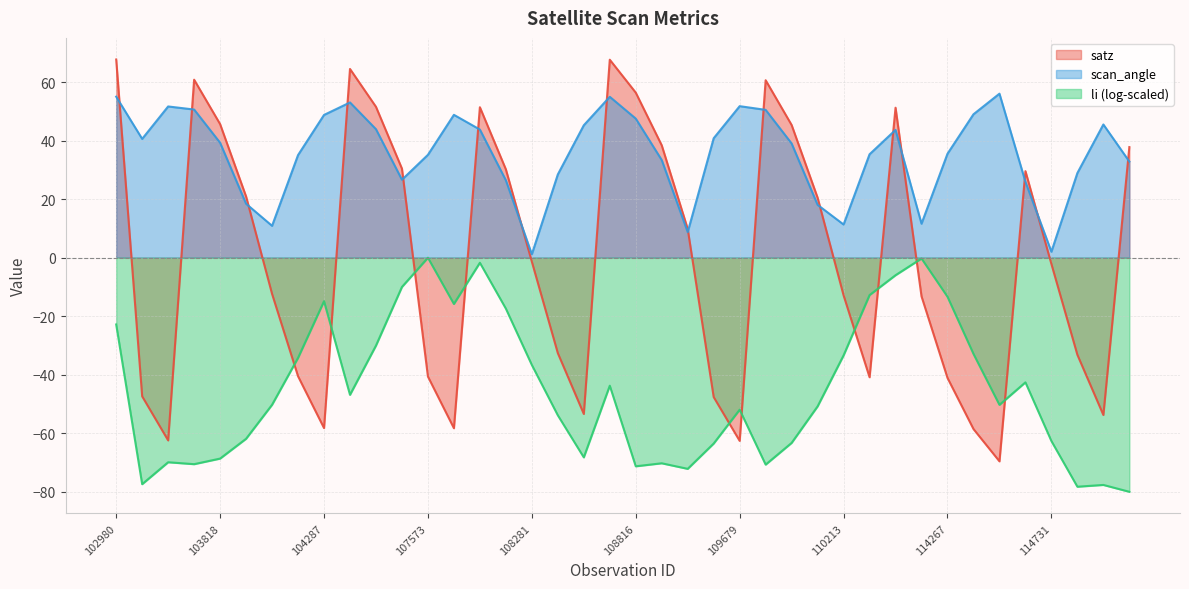

List the labels in order of satz value, smallest first.

114496, 109679, 103694, 114382, 107744, 104287, 114958, 108632, 109508, 103574, 114267, 110385, 107573, 104170, 114845, 108455, 2933, 110213, 104054, 114731, 108281, 109157, 2276, 103936, 114617, 108103, 104530, 115096, 108985, 109866, 103818, 110745, 107933, 104414, 108816, 109691, 103702, 104295, 108645, 102980